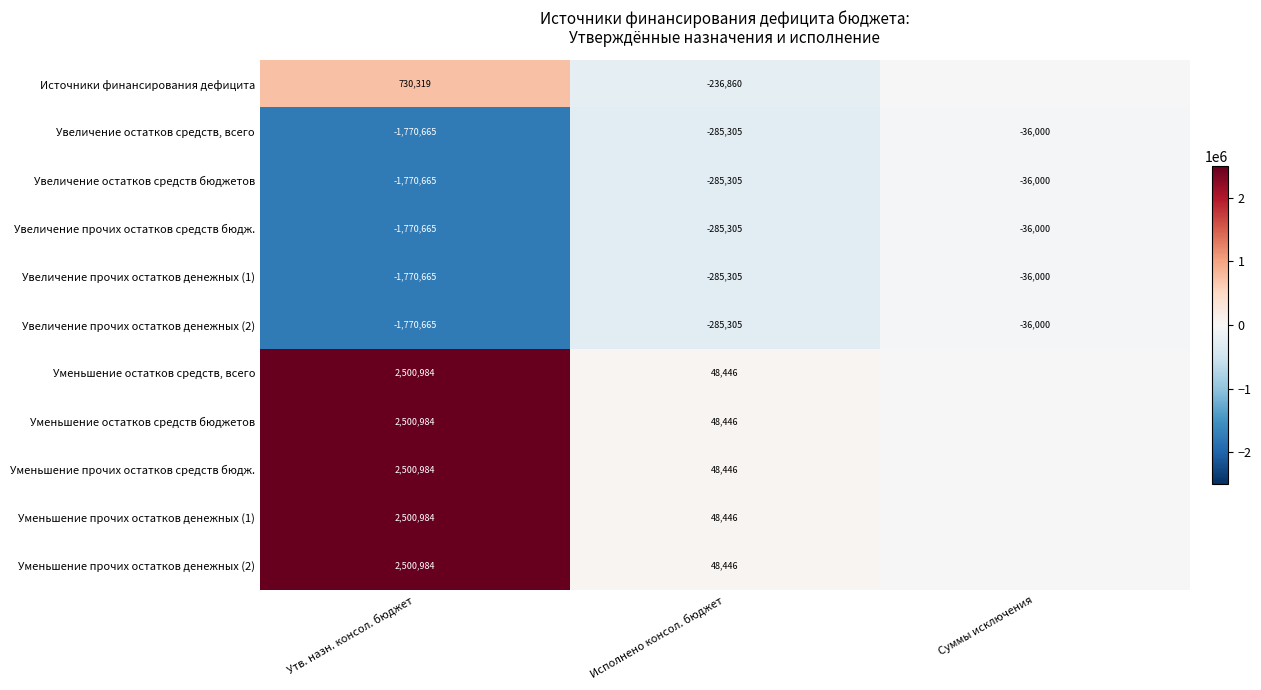

How many values in the Увеличение остатков средств, всего series exceed -285305?

1